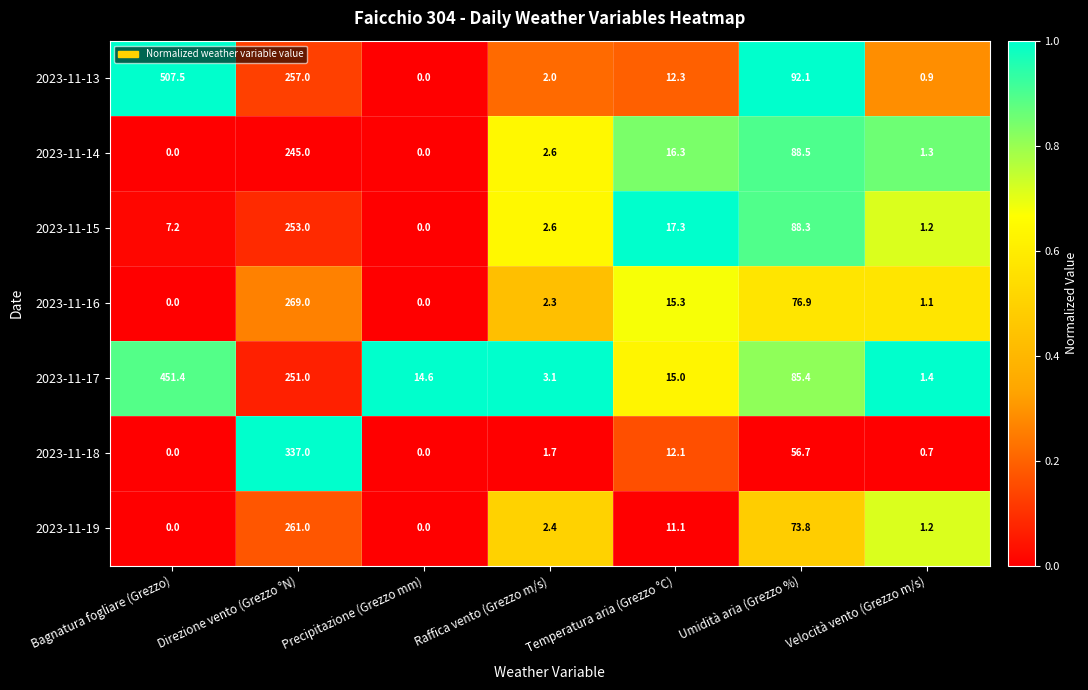

List the series in order of their peak value, lowest first.

2023-11-14, 2023-11-15, 2023-11-19, 2023-11-16, 2023-11-18, 2023-11-17, 2023-11-13